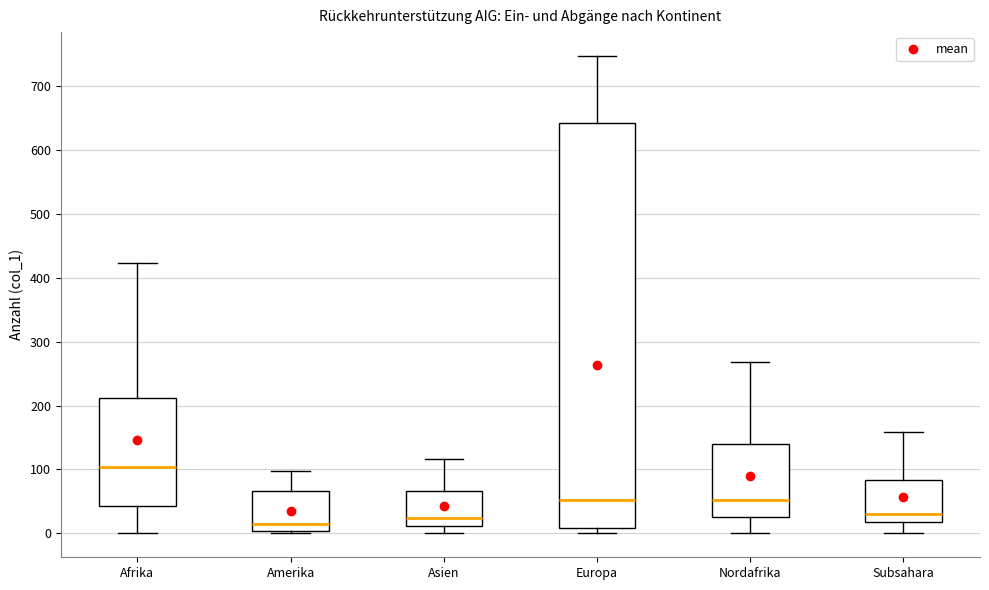

Reading left to right, transcribe this box plot: for each box, give where its median line is, the range the box spans, and where its two whiskers end, as read against the y-axis. The values are not printed on the chart, so give them approximately, as read against the axis.

Afrika: median 100, box 40 to 210, whiskers 0 to 420
Amerika: median 10, box 0 to 70, whiskers 0 to 100
Asien: median 20, box 10 to 70, whiskers 0 to 120
Europa: median 50, box 10 to 640, whiskers 0 to 750
Nordafrika: median 50, box 30 to 140, whiskers 0 to 270
Subsahara: median 30, box 20 to 80, whiskers 0 to 160